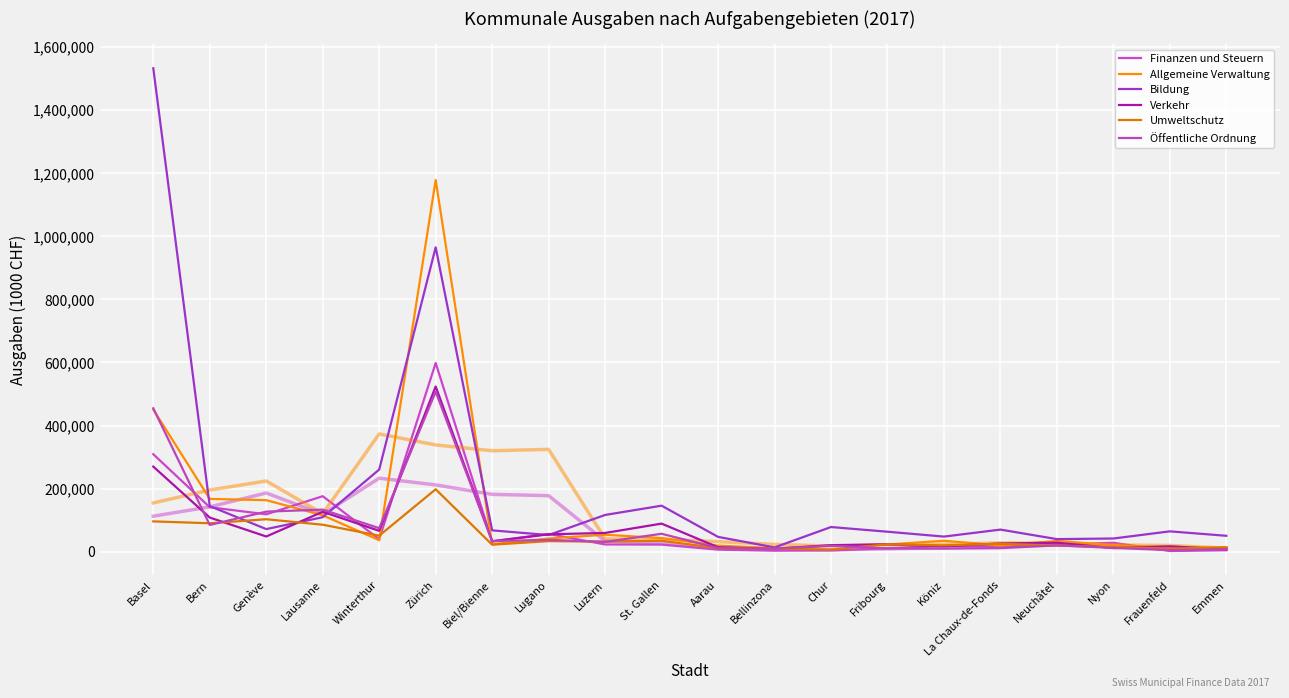

Where does the Finanzen und Steuern series first go above 22967?

Basel